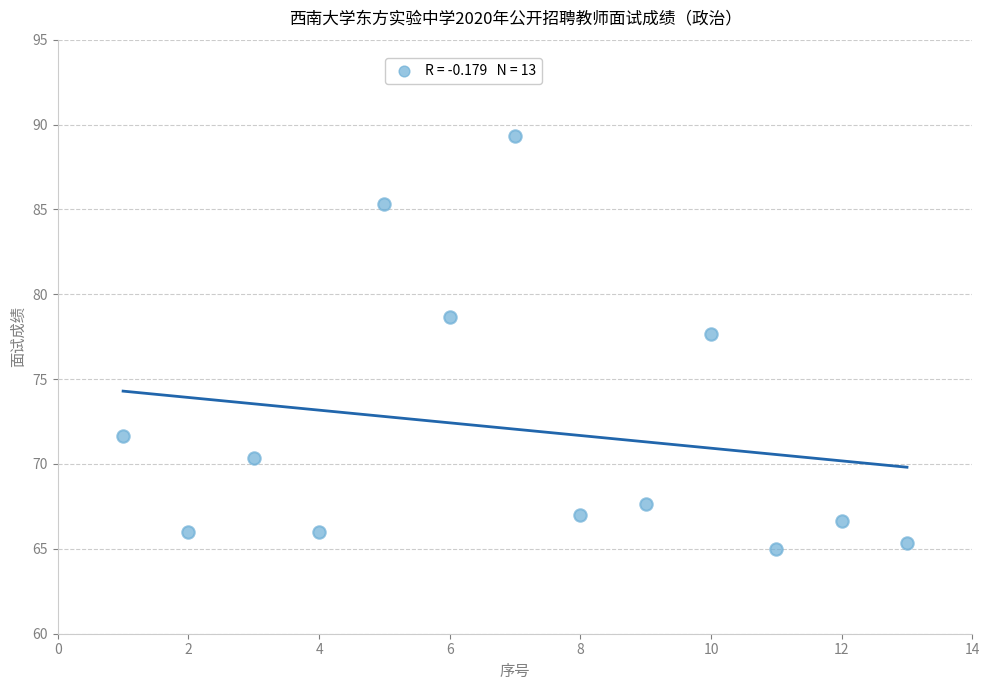

What is the range of Y values (max minus min)?

24.3